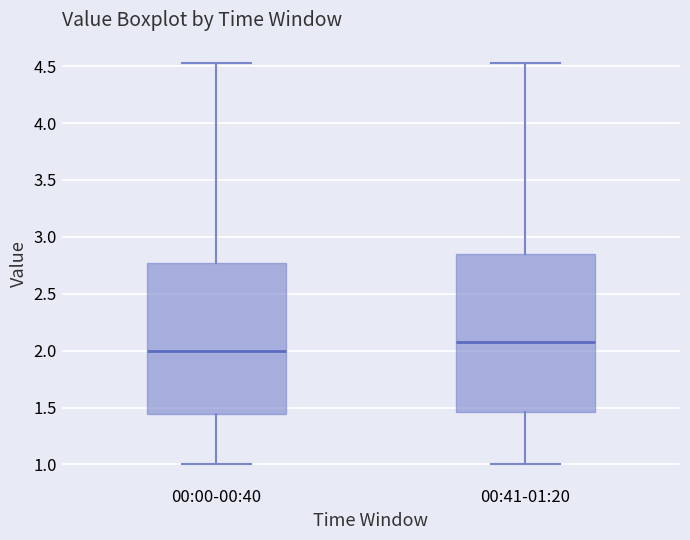

Reading left to right, transcribe this box plot: for each box, give where its median line is, the range the box spans, and where its two whiskers end, as read against the y-axis. The values are not printed on the chart, so give them approximately, as read against the axis.

00:00-00:40: median 2.00, box 1.45 to 2.75, whiskers 1.00 to 4.55
00:41-01:20: median 2.10, box 1.45 to 2.85, whiskers 1.00 to 4.55